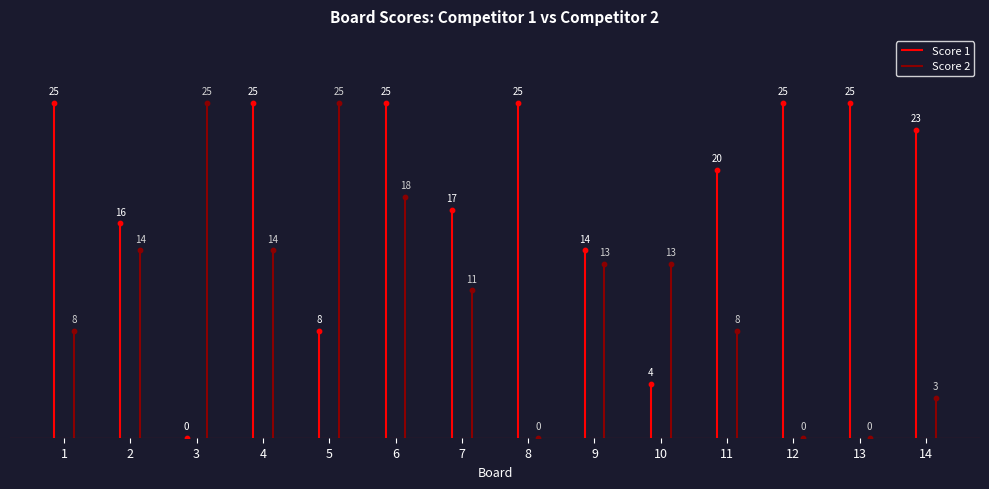

Which series has the largest total across all categories?

Score 1